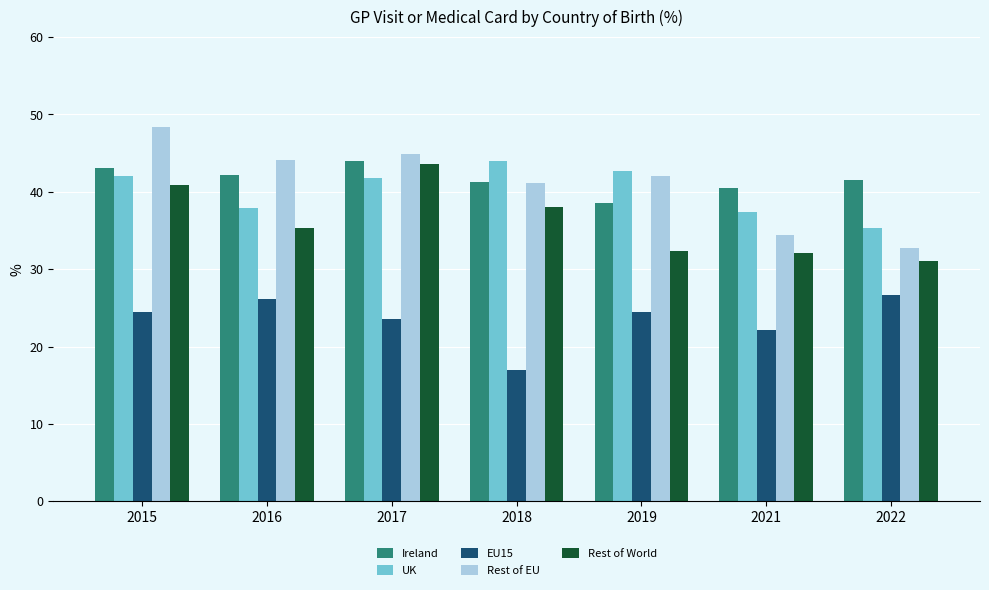

Which category has the highest value across all series?

2015